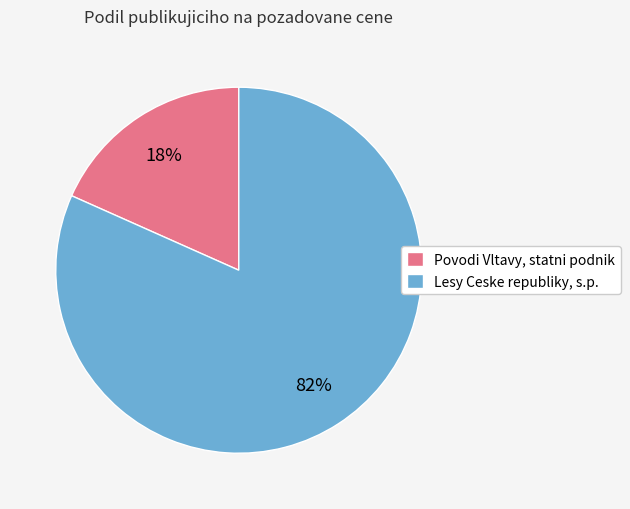

Is the sum of Povodi Vltavy, statni podnik and Lesy Ceske republiky, s.p. greater than half?

Yes